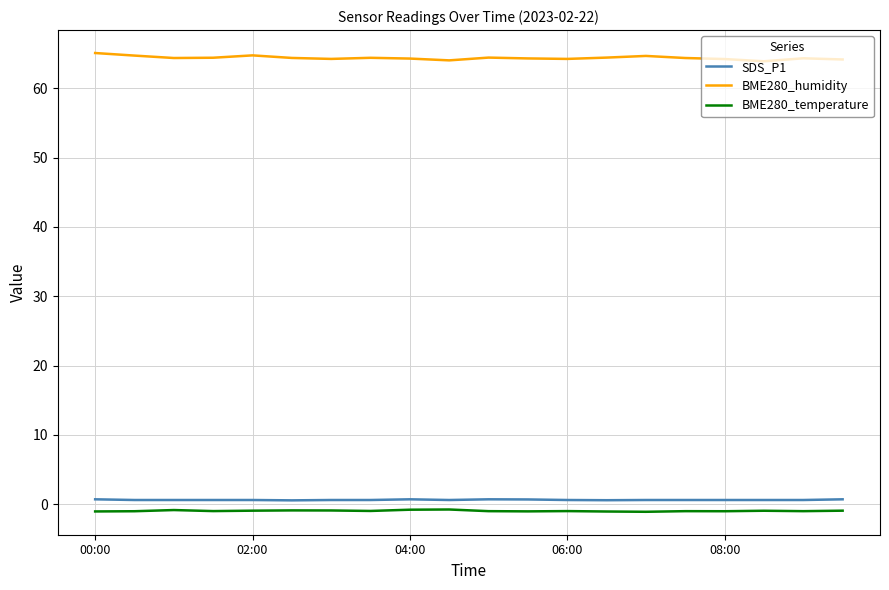

Which series has the largest total across all categories?

BME280_humidity